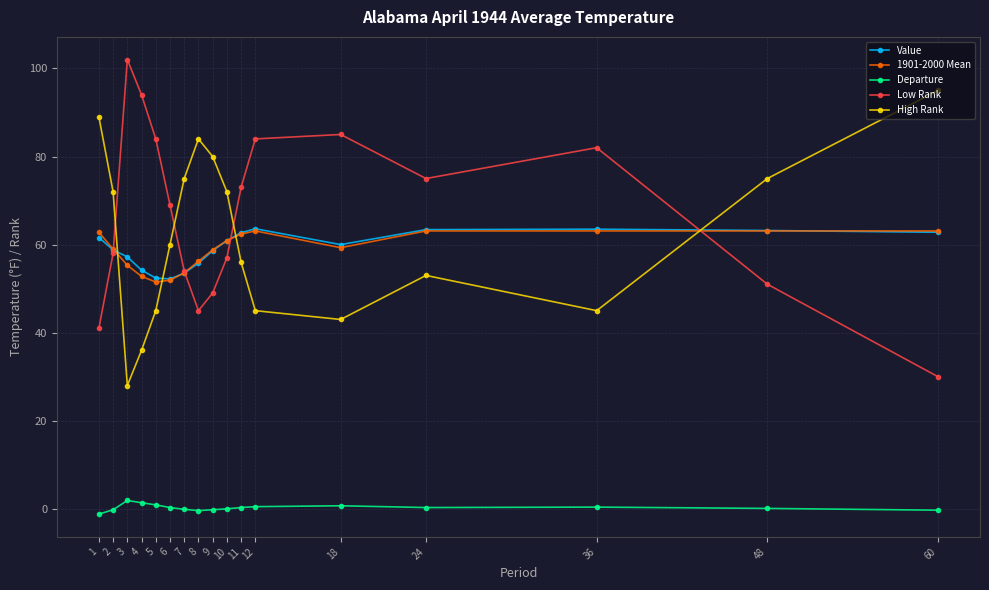

In High Rank, how many points are lower than both neighbors (excluding endpoints)?

3